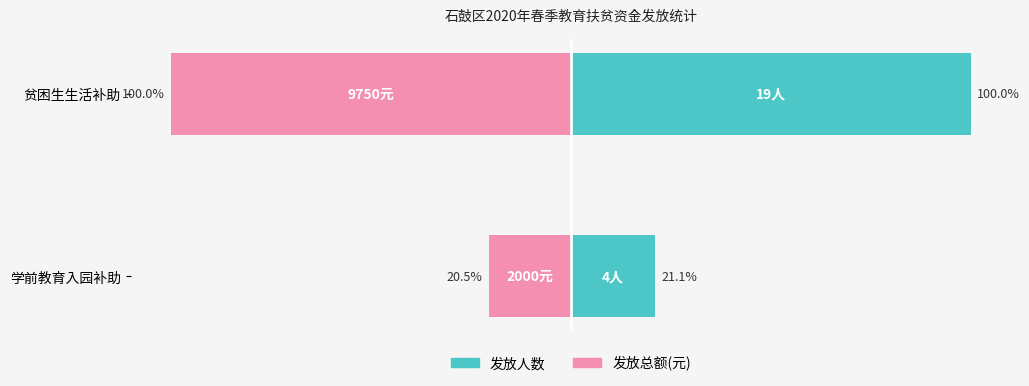

The 发放人数 series shows 12.5 at 学前教育入园补助. True or false?

False